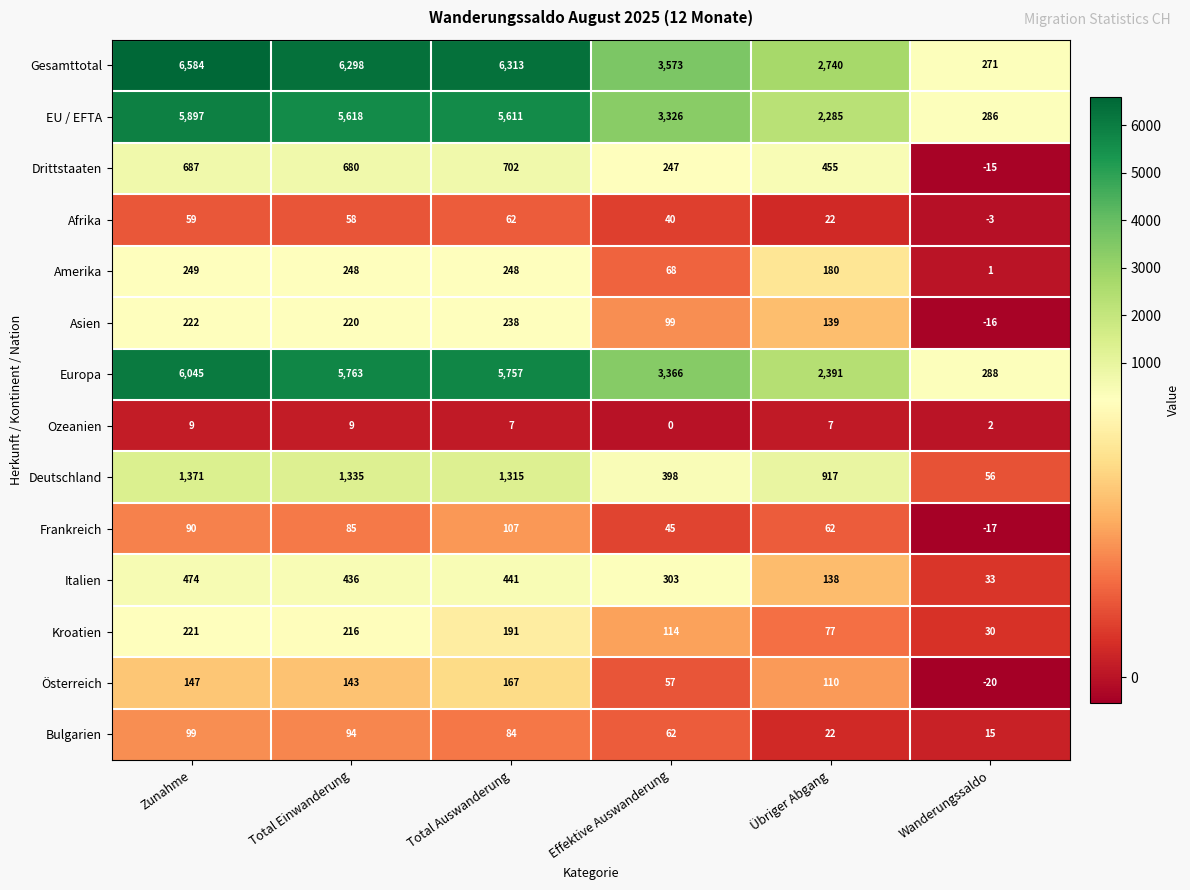

What is the difference between the maximum and minimum values in the Deutschland series?

1315